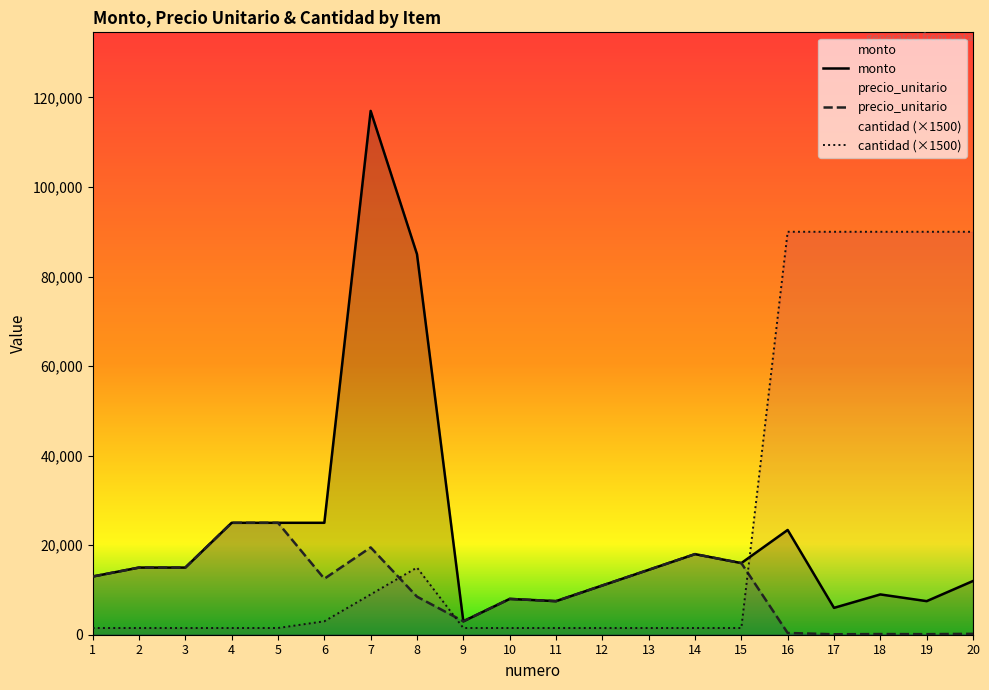

How many lines are shown in the chart?

3